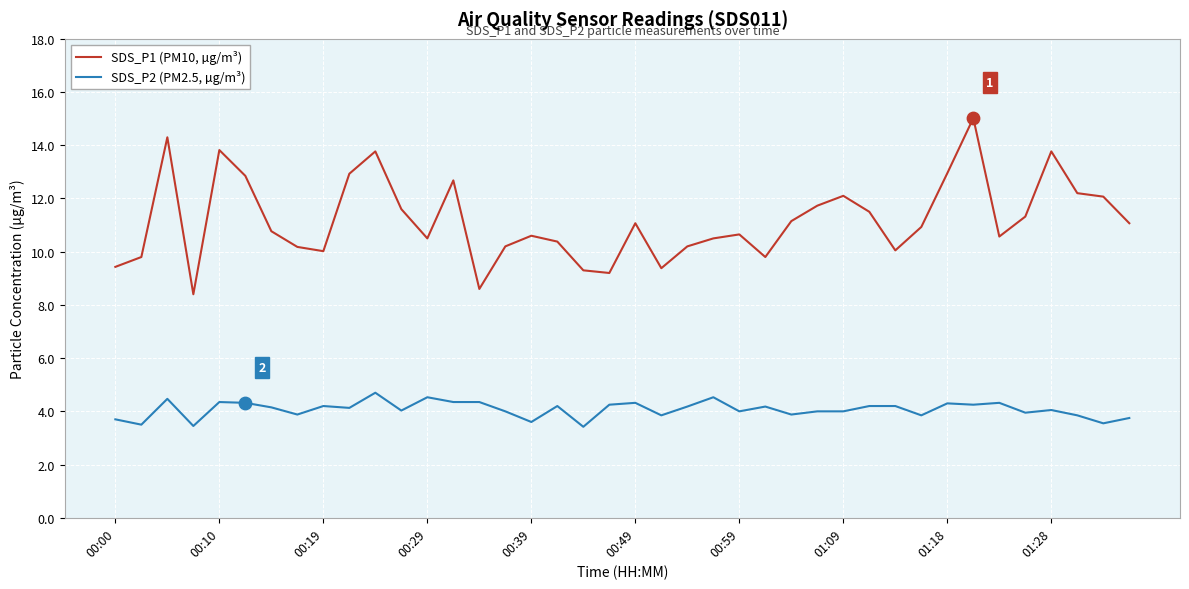

Which series has the largest total across all categories?

SDS_P1 (PM10, µg/m³)